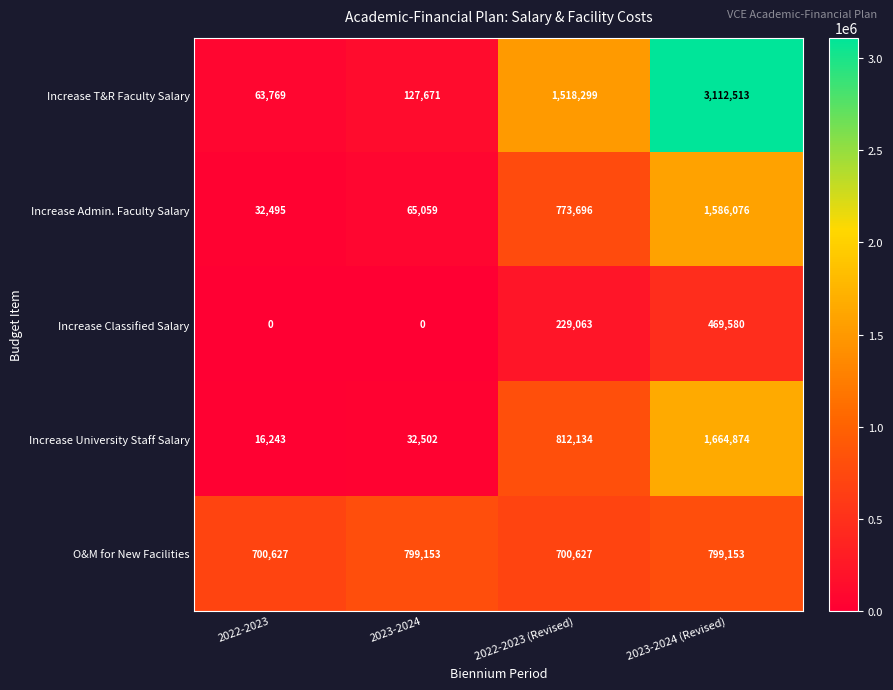

What is the maximum value for Increase T&R Faculty Salary?

3112513